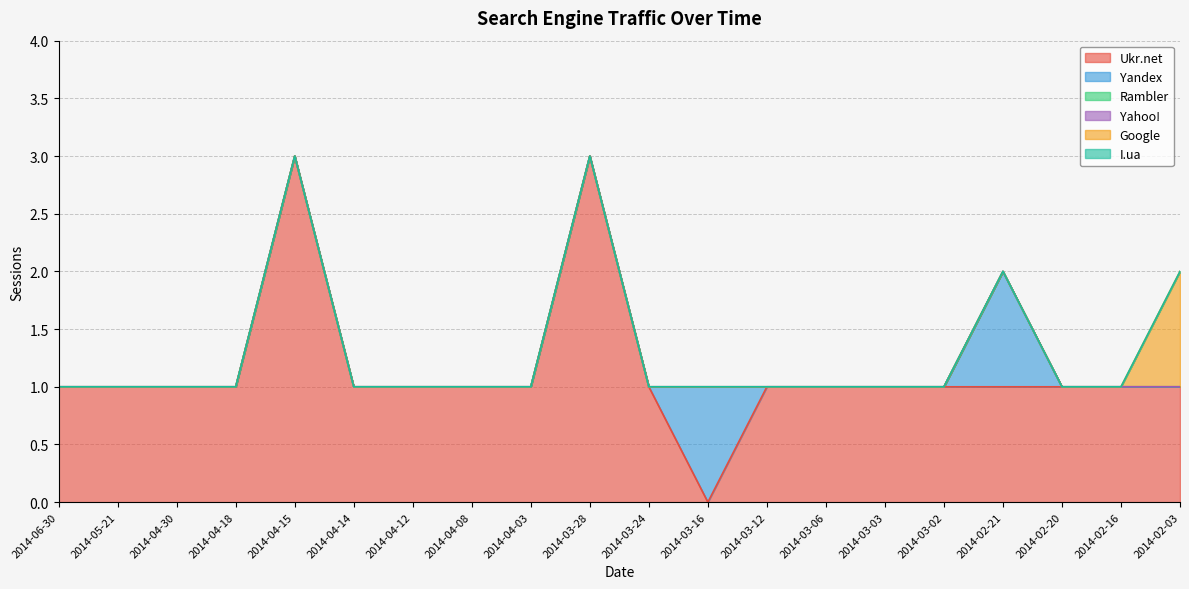

Reading left to right, list all the values displayed in this chart.

Ukr.net: 1	1	1	1	3	1	1	1	1	3	1	0	1	1	1	1	1	1	1	1
Yandex: 0	0	0	0	0	0	0	0	0	0	0	1	0	0	0	0	1	0	0	0
Rambler: 0	0	0	0	0	0	0	0	0	0	0	0	0	0	0	0	0	0	0	0
Yahoo!: 0	0	0	0	0	0	0	0	0	0	0	0	0	0	0	0	0	0	0	0
Google: 0	0	0	0	0	0	0	0	0	0	0	0	0	0	0	0	0	0	0	1
I.ua: 0	0	0	0	0	0	0	0	0	0	0	0	0	0	0	0	0	0	0	0